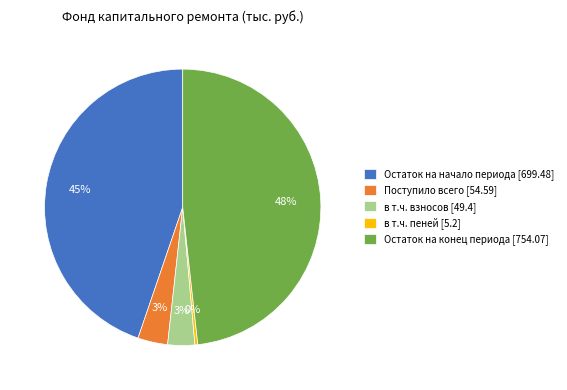

Which has a higher value, Остаток на начало периода [699.48] or в т.ч. пеней [5.2]?

Остаток на начало периода [699.48]